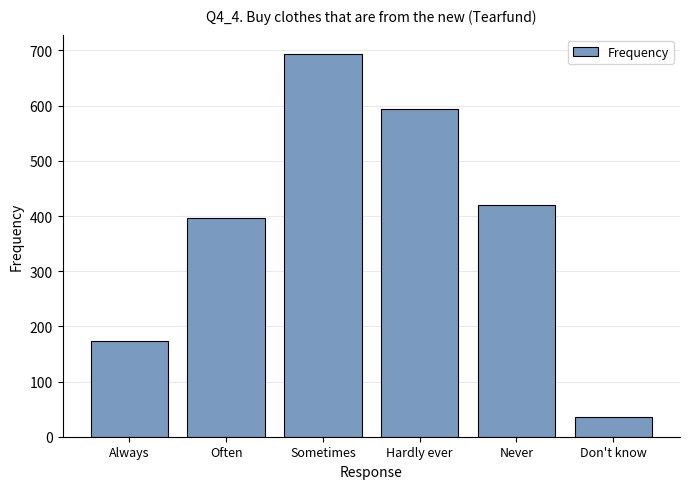

Reading left to right, list all the values displayed in this chart.

Always=173	Often=397	Sometimes=694	Hardly ever=594	Never=420	Don't know=36